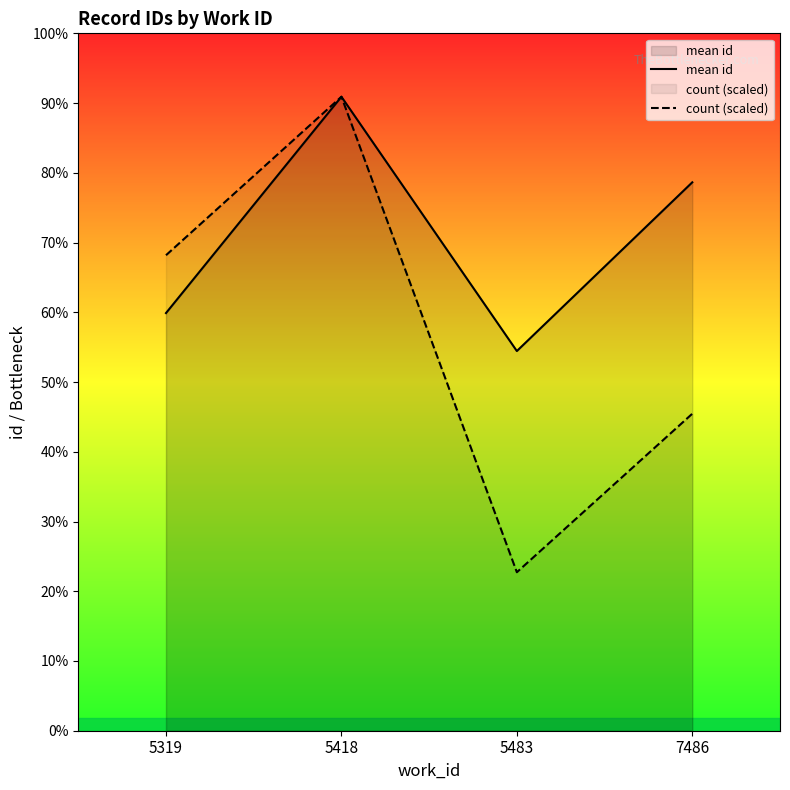

At which category is the sum across all series the highest?

5418